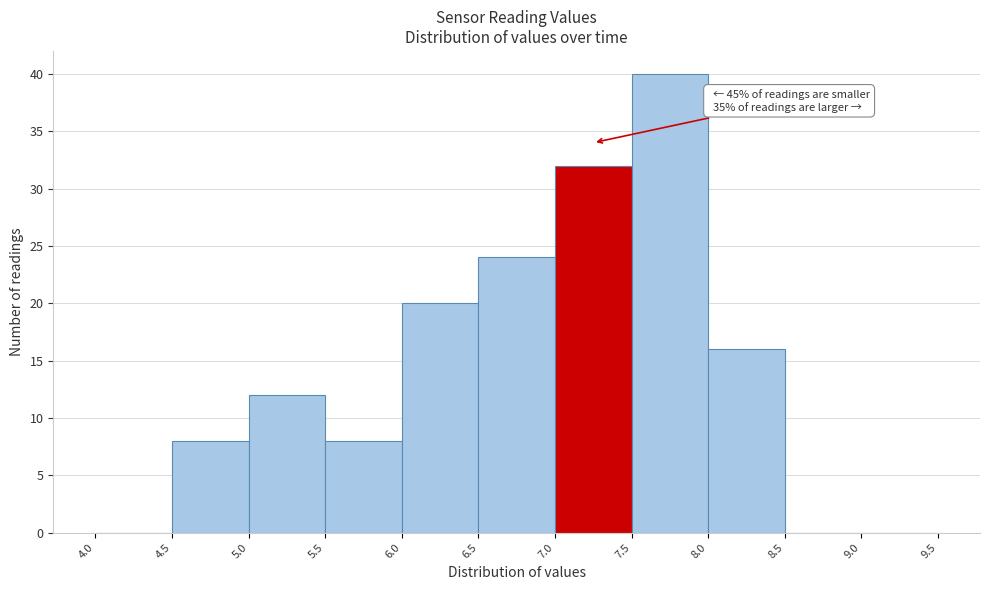

Over which range of the x-axis is the bar tallest?

7.5 to 8.0